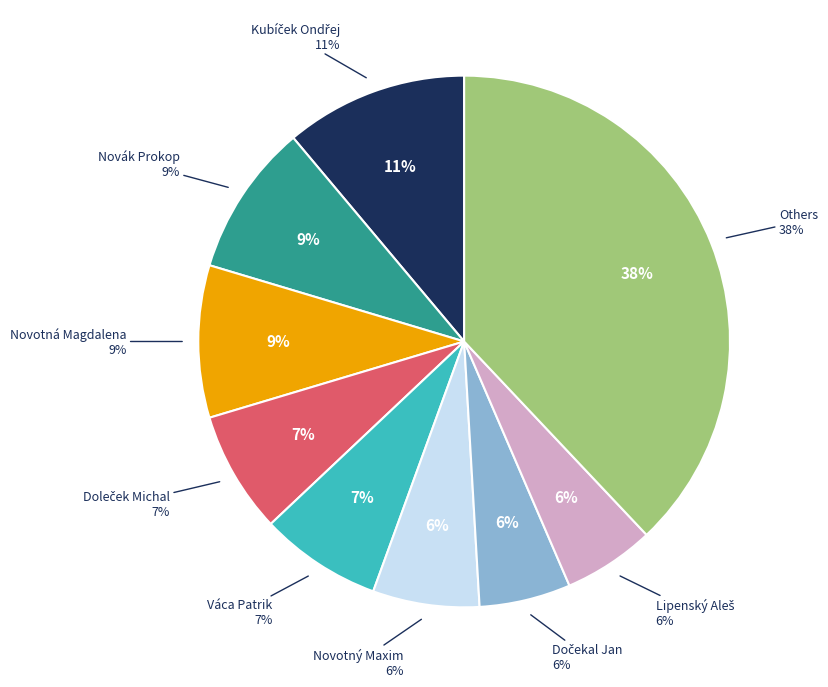

To the nearest percent, what percentage of the pie is Dočekal Jan?

6%